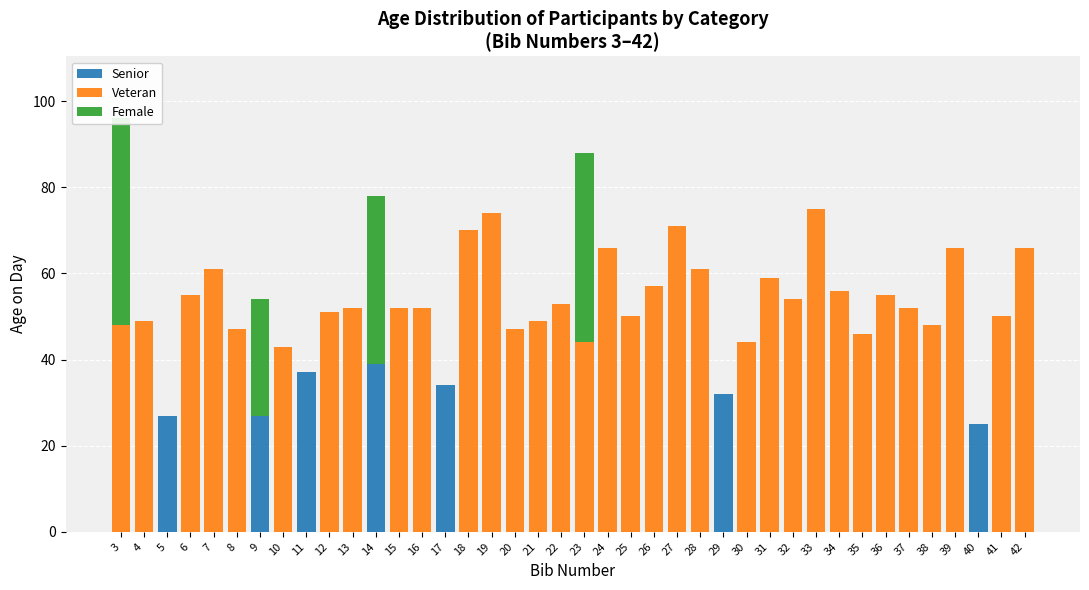

Which series has the largest total across all categories?

Veteran